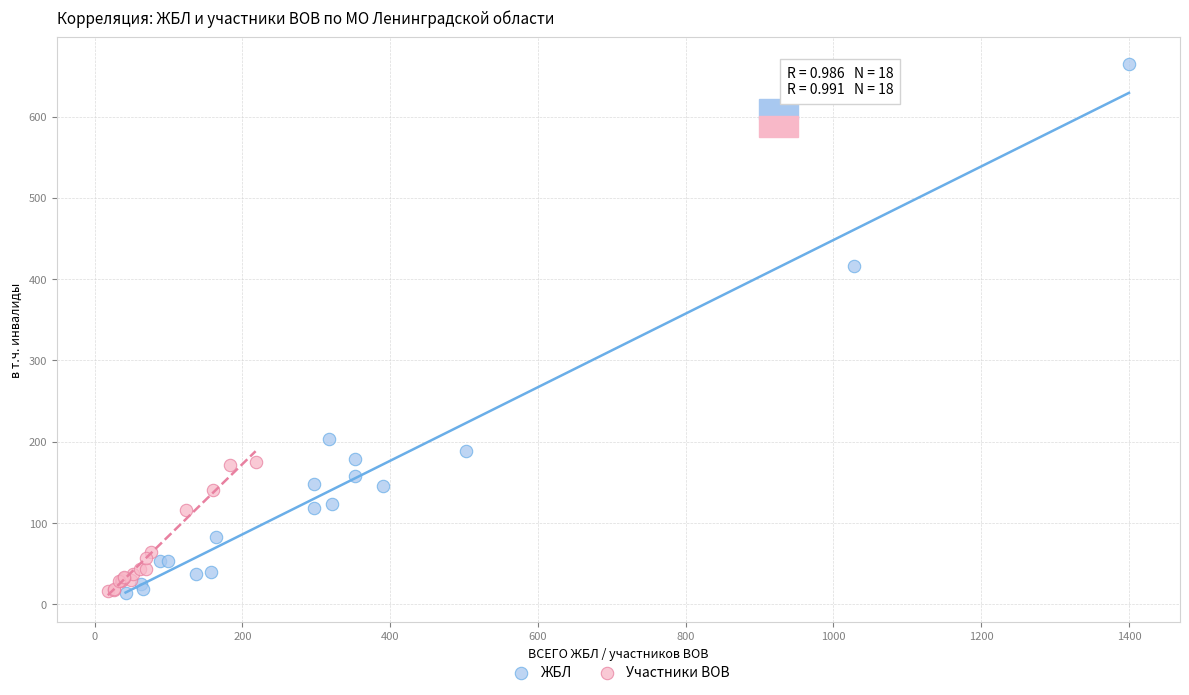

Which series reaches the maximum Y coordinate?

ЖБЛ